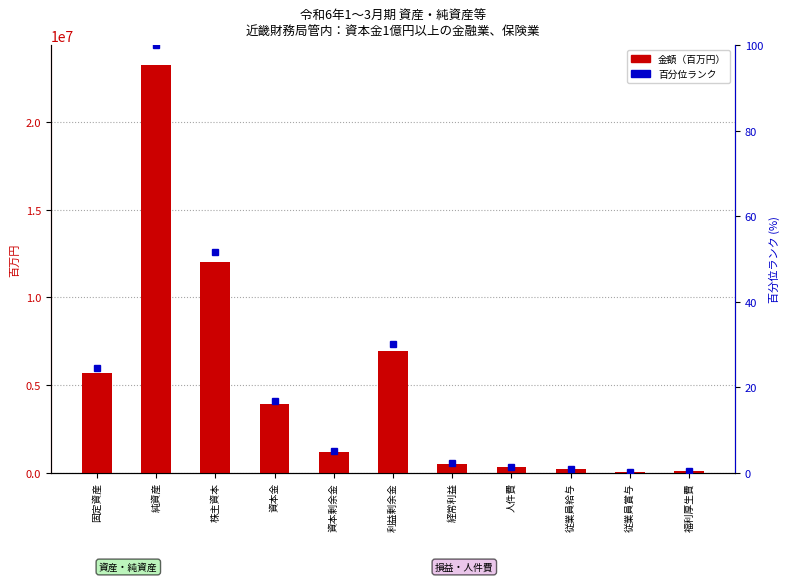

What is the sum of the 百分位ランク values at 人件費 and 従業員給与?

2.1